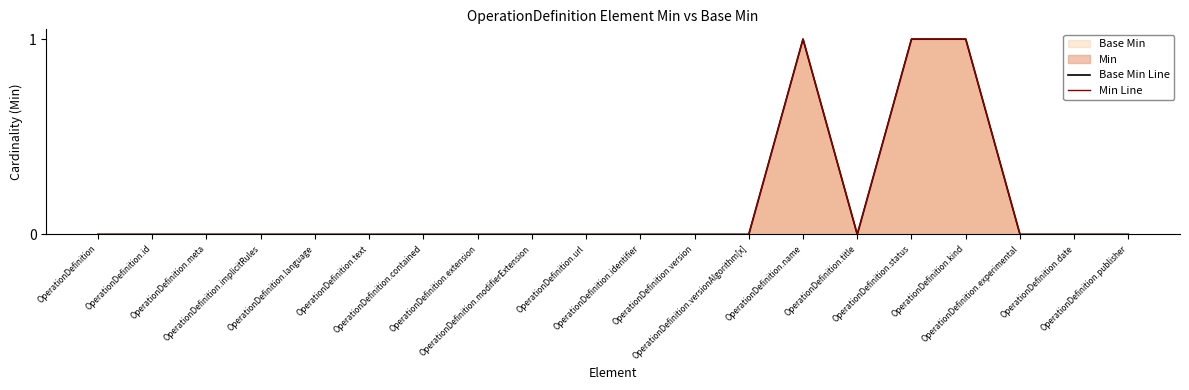

List the labels in order of Base Min Line value, largest first.

OperationDefinition.name, OperationDefinition.status, OperationDefinition.kind, OperationDefinition, OperationDefinition.id, OperationDefinition.meta, OperationDefinition.implicitRules, OperationDefinition.language, OperationDefinition.text, OperationDefinition.contained, OperationDefinition.extension, OperationDefinition.modifierExtension, OperationDefinition.url, OperationDefinition.identifier, OperationDefinition.version, OperationDefinition.versionAlgorithm[x], OperationDefinition.title, OperationDefinition.experimental, OperationDefinition.date, OperationDefinition.publisher